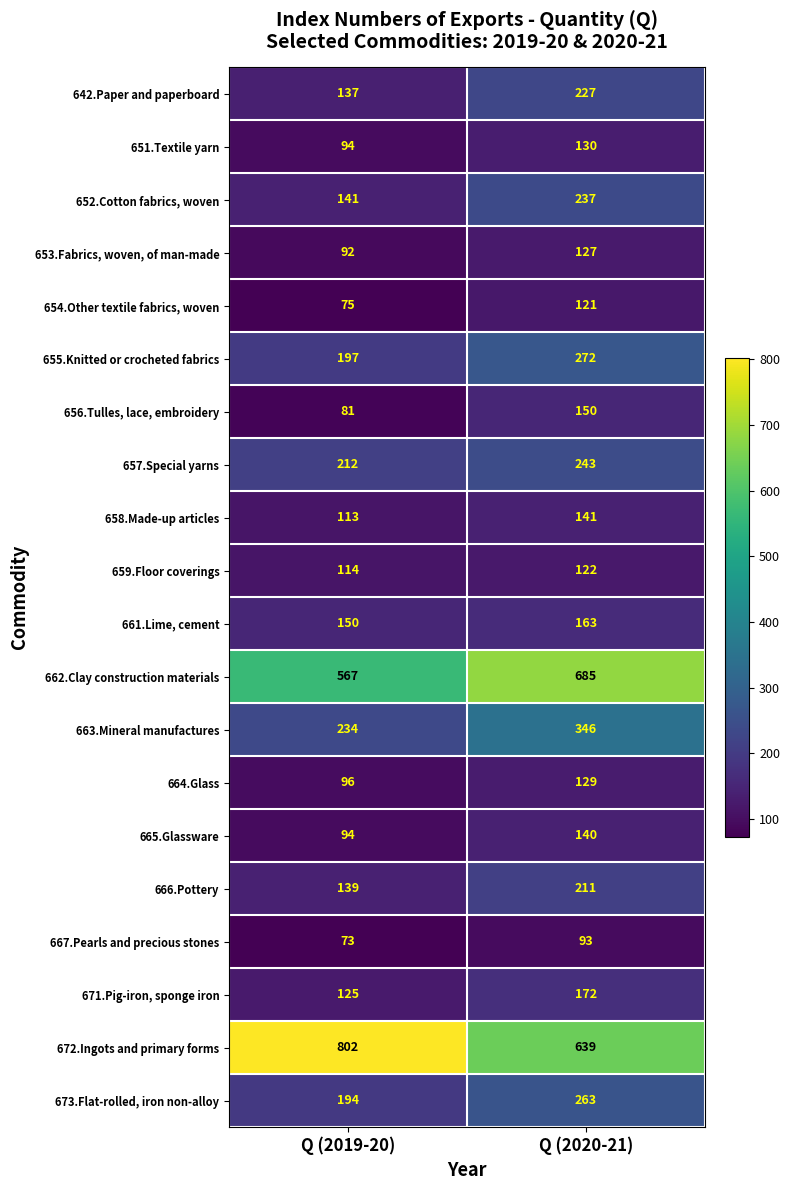

Which series has the largest total across all categories?

672.Ingots and primary forms